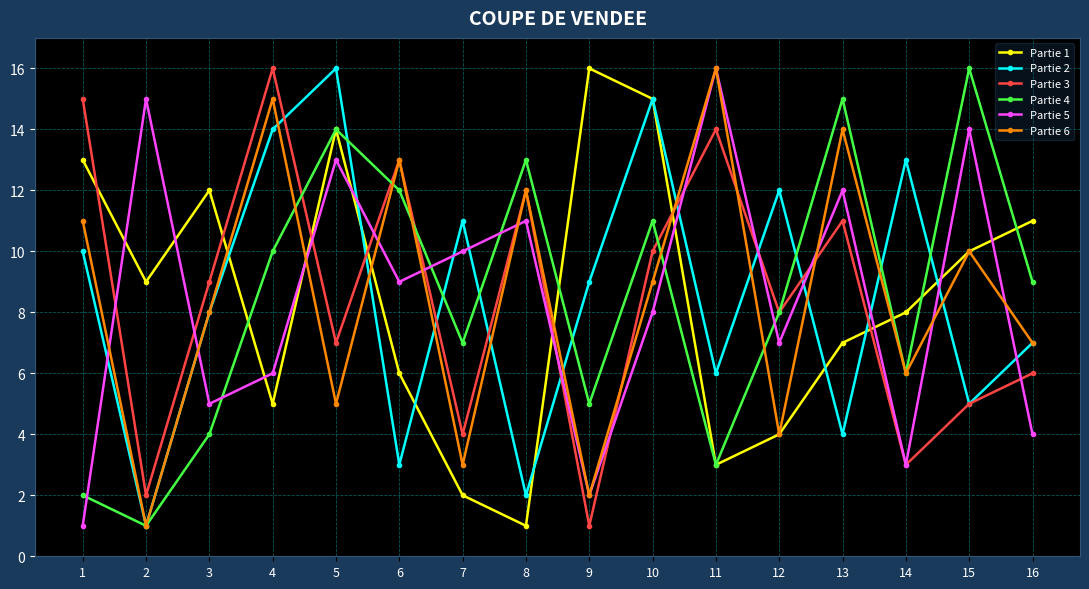

Does the chart have visible grid lines?

Yes